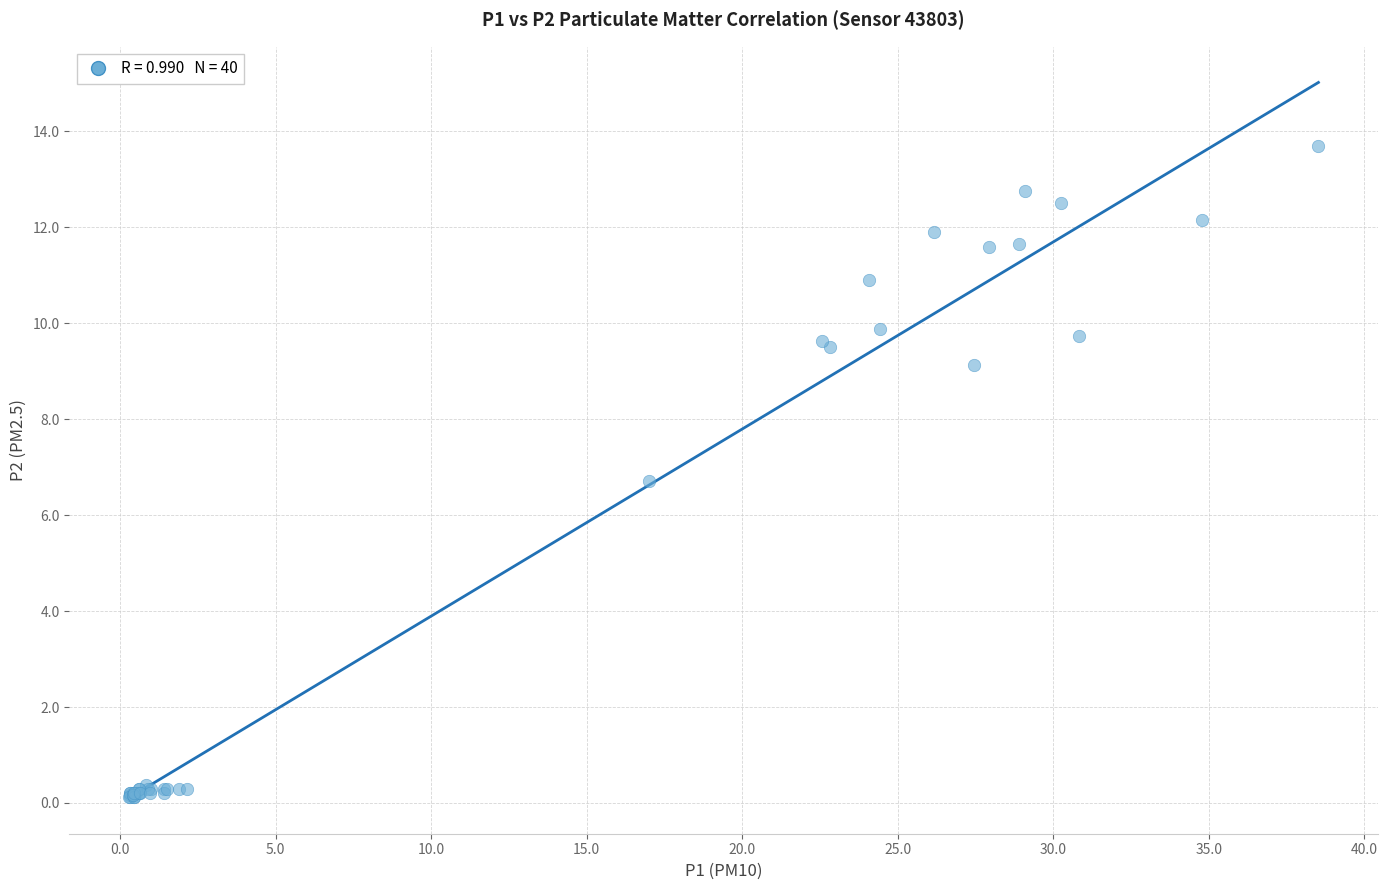

What Y value in the scatter plot is closest to 6?

6.7